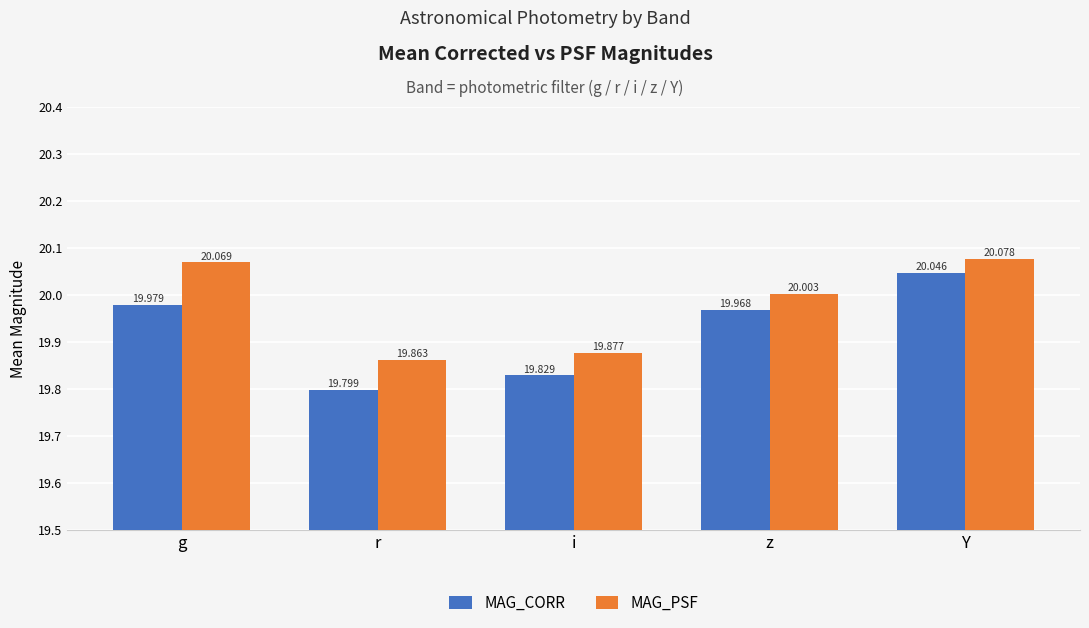

Where is MAG_PSF nearest to the value 19?

r